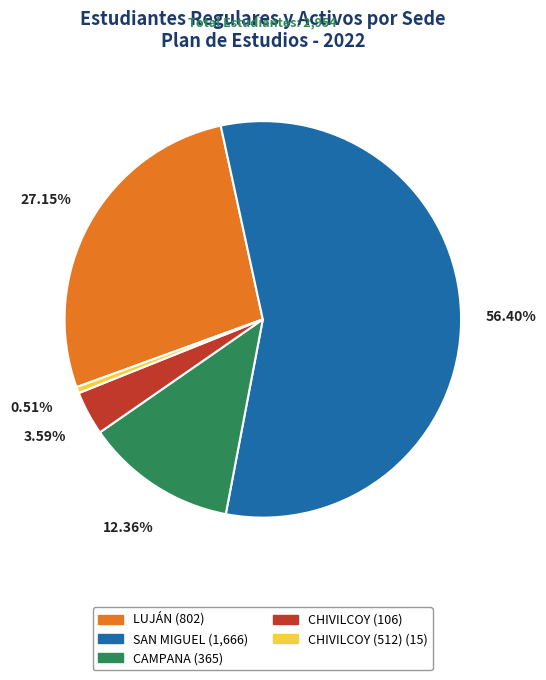

Is there a majority slice in this chart?

Yes